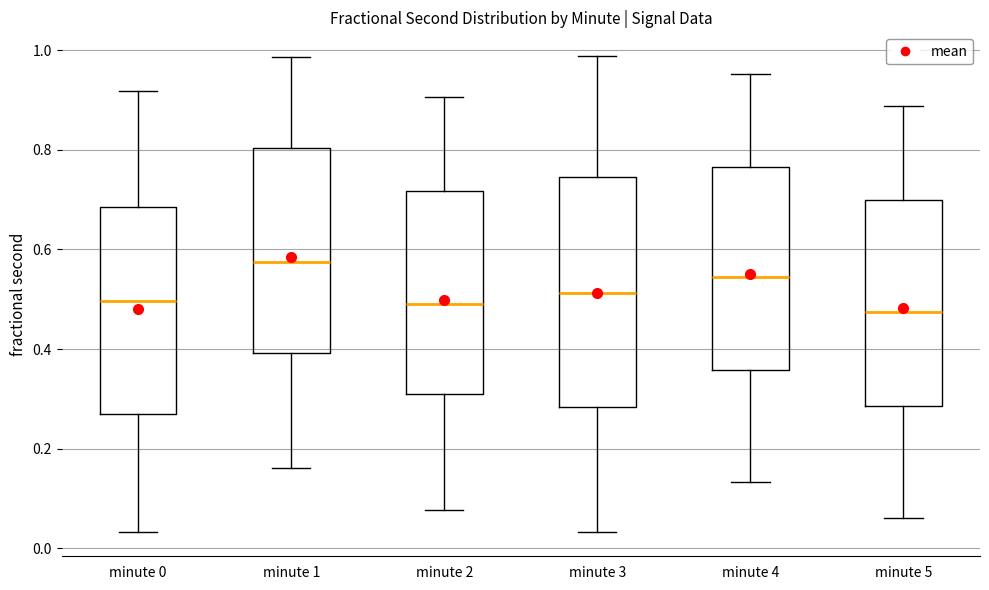

Where is the upper edge of the box for minute 5 on the y-axis? The values are not printed on the chart, so give them approximately, as read against the axis.

0.70